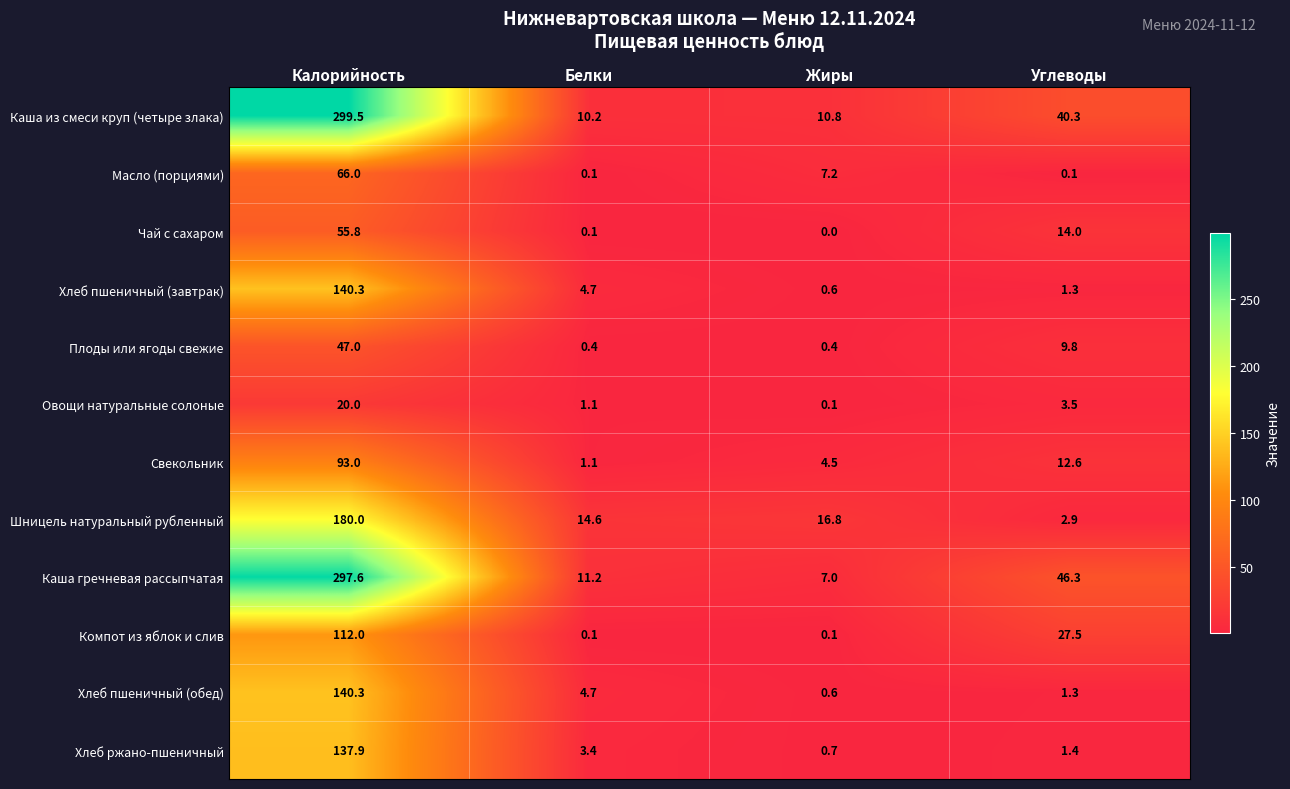

What is the maximum value for Масло (порциями)?

66.0